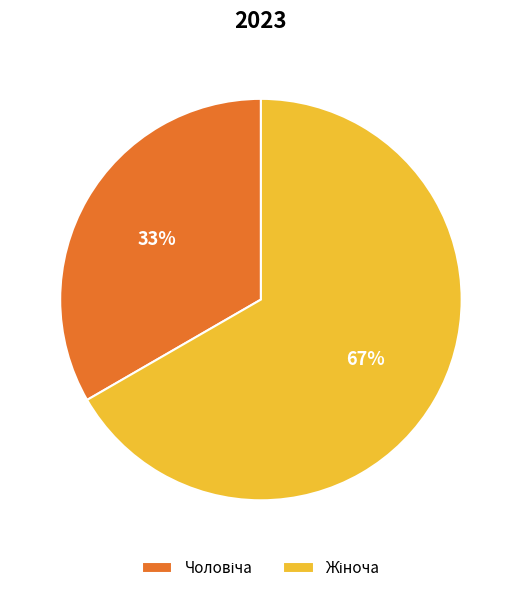

How many segments does this pie chart have?

2